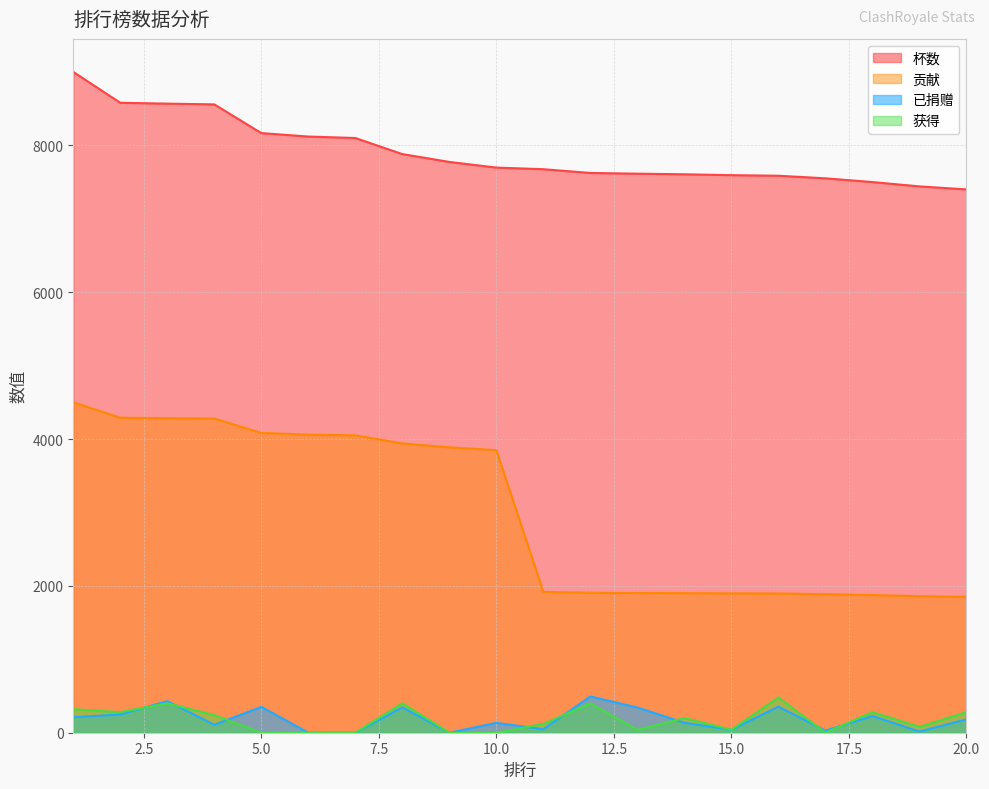

Which series has the largest total across all categories?

杯数